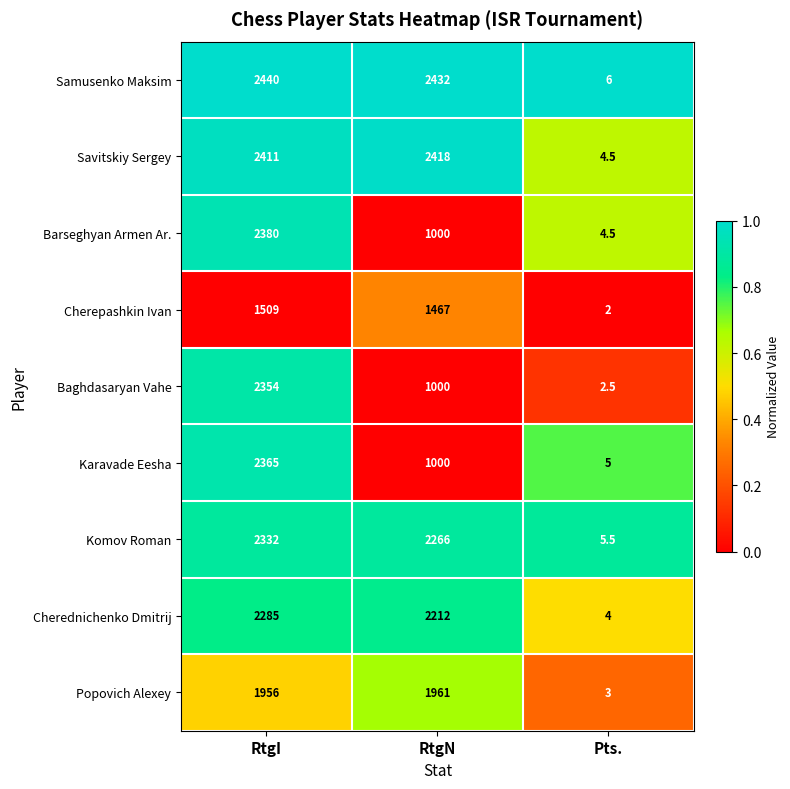

At which label does Samusenko Maksim reach its peak?

RtgI